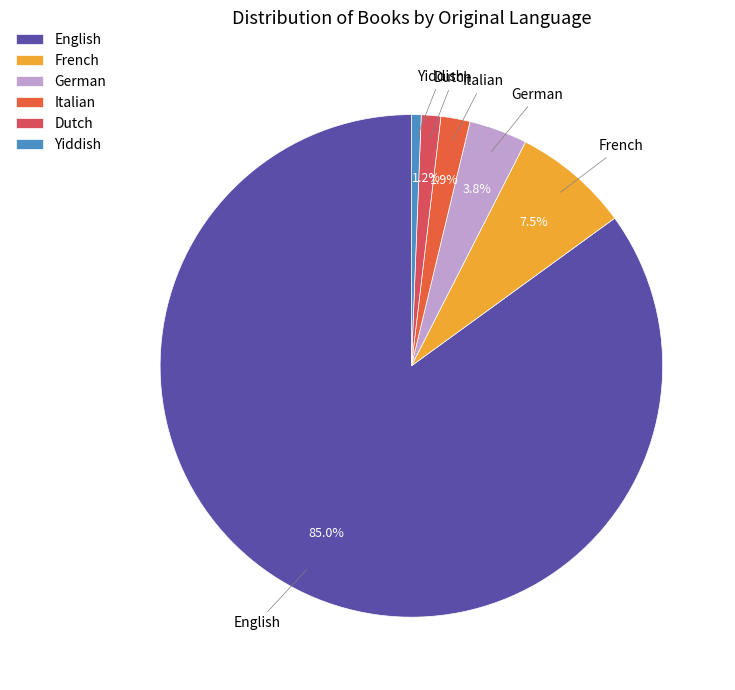

Between German and Dutch, which is larger?

German